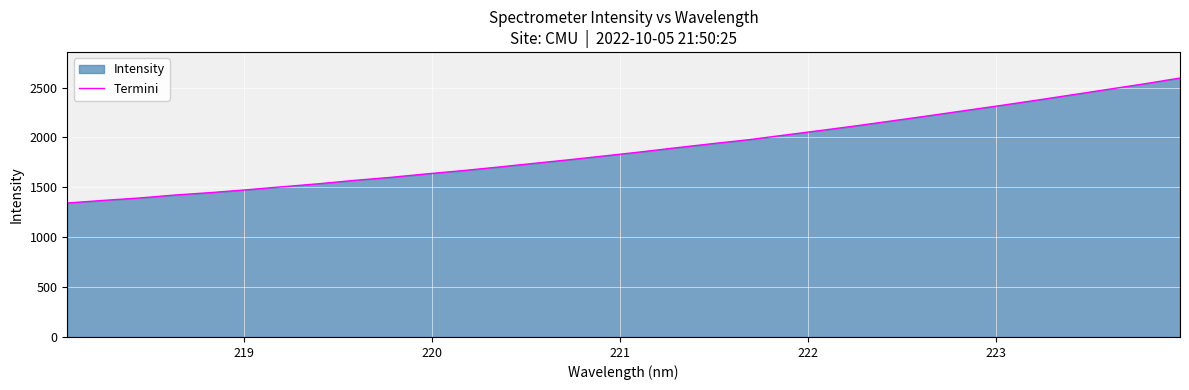

What is the difference between the maximum and minimum values?

1252.9